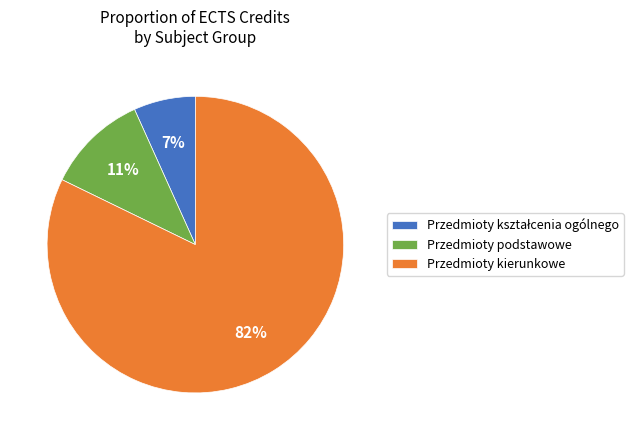

Which slice is the largest?

Przedmioty kierunkowe